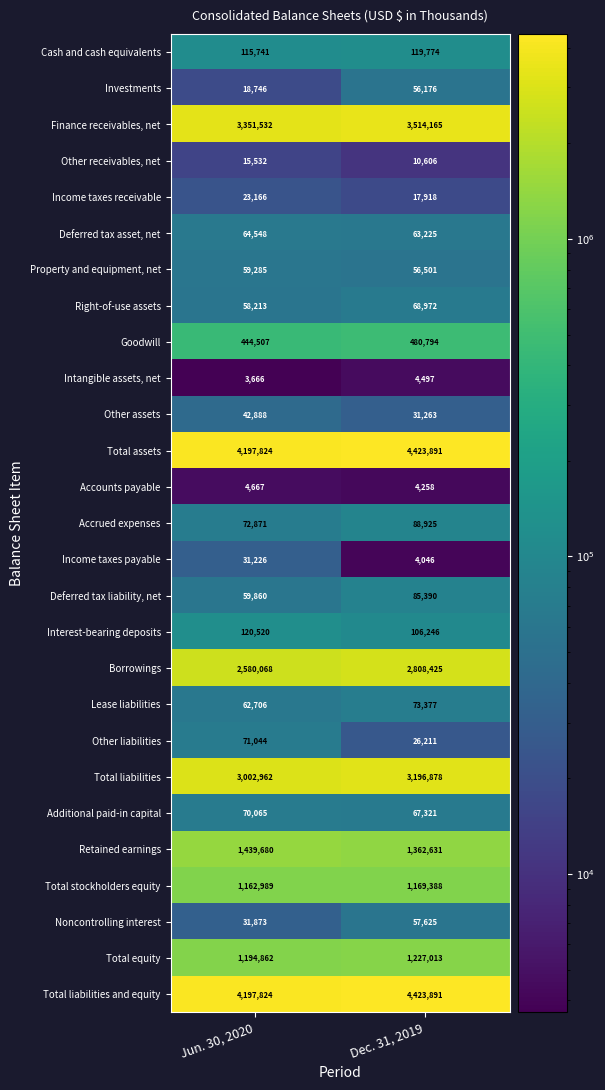

What is the minimum value for Goodwill?

444507